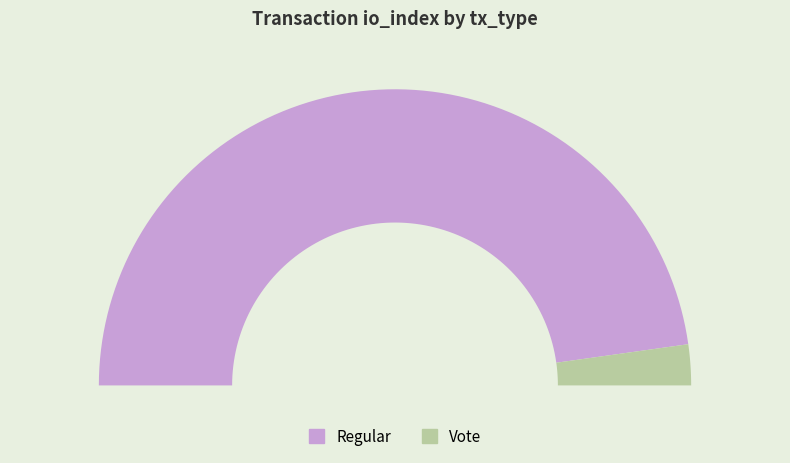

Which slice represents more than half of the pie?

Regular